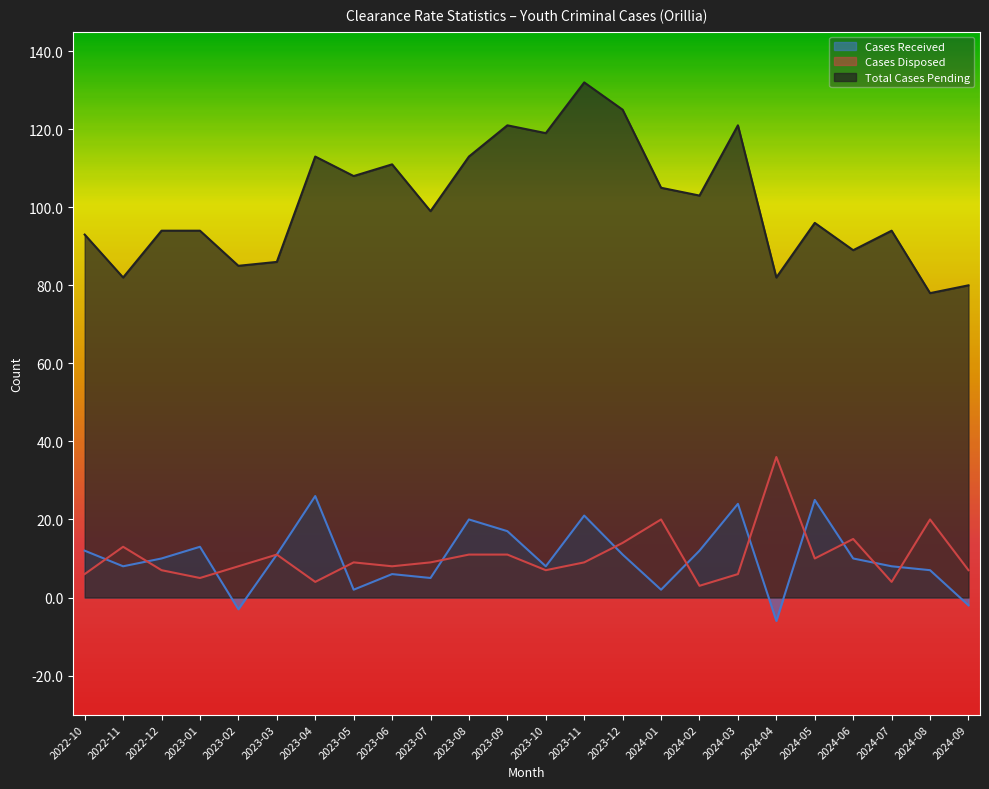

Reading left to right, extract all data points from this chart.

Cases Received: 12	8	10	13	-3	11	26	2	6	5	20	17	8	21	11	2	12	24	-6	25	10	8	7	-2
Cases Disposed: 6	13	7	5	8	11	4	9	8	9	11	11	7	9	14	20	3	6	36	10	15	4	20	7
Total Cases Pending: 93	82	94	94	85	86	113	108	111	99	113	121	119	132	125	105	103	121	82	96	89	94	78	80